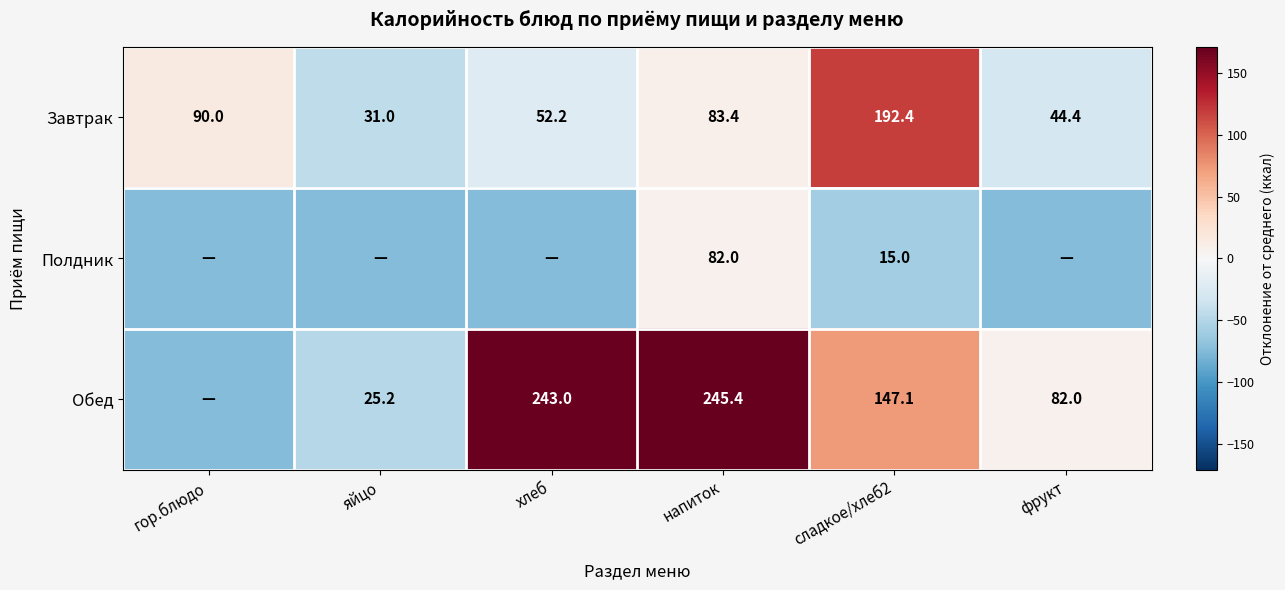

Which category has the lowest value in the Завтрак series?

яйцо